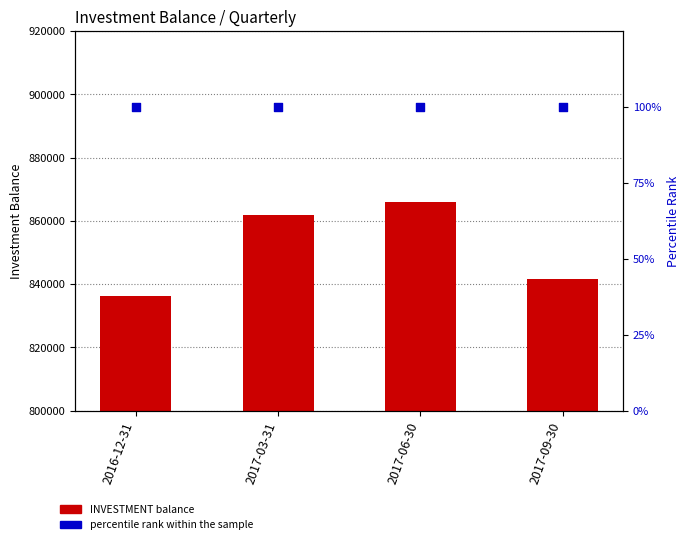

At how many categories does at least one series exceed 358185?

4